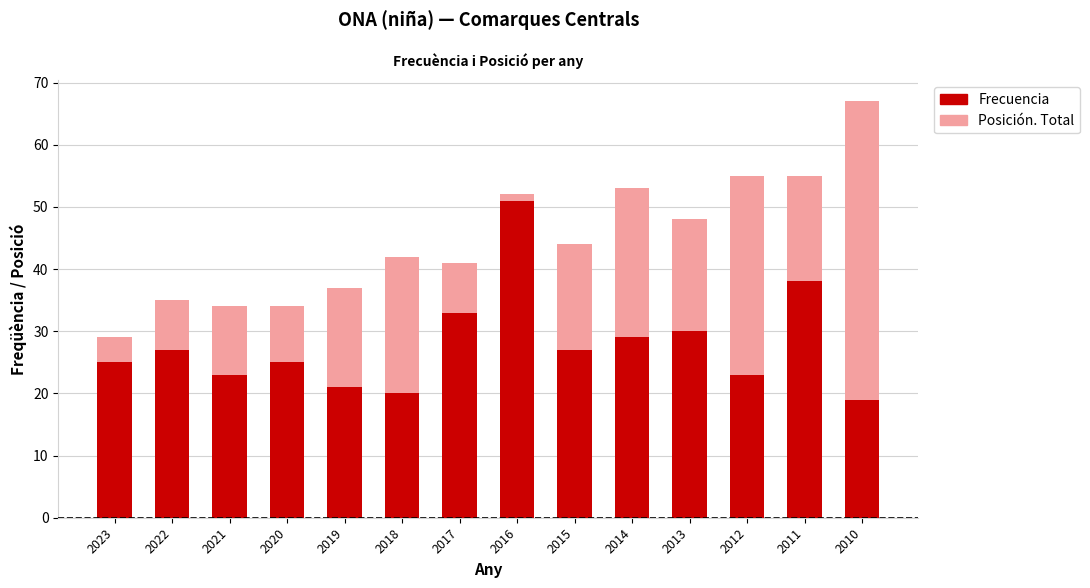

Does the chart contain stacked bars?

Yes